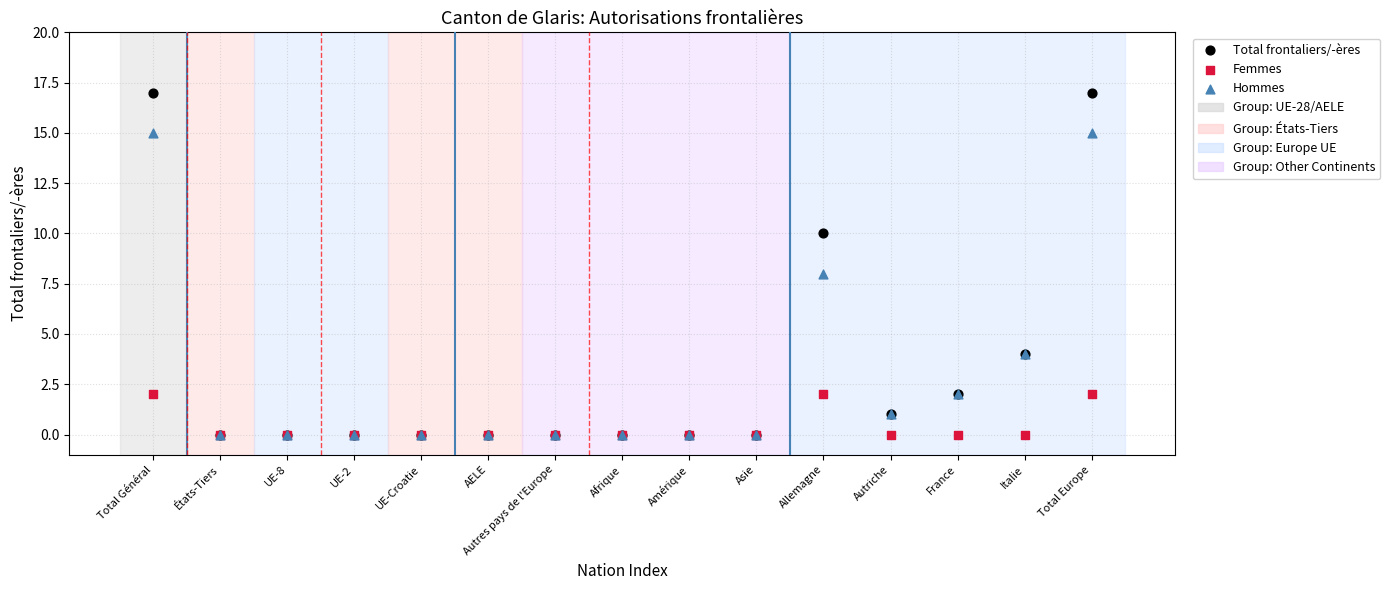

Which series contains the highest Y value?

Total frontaliers/-ères